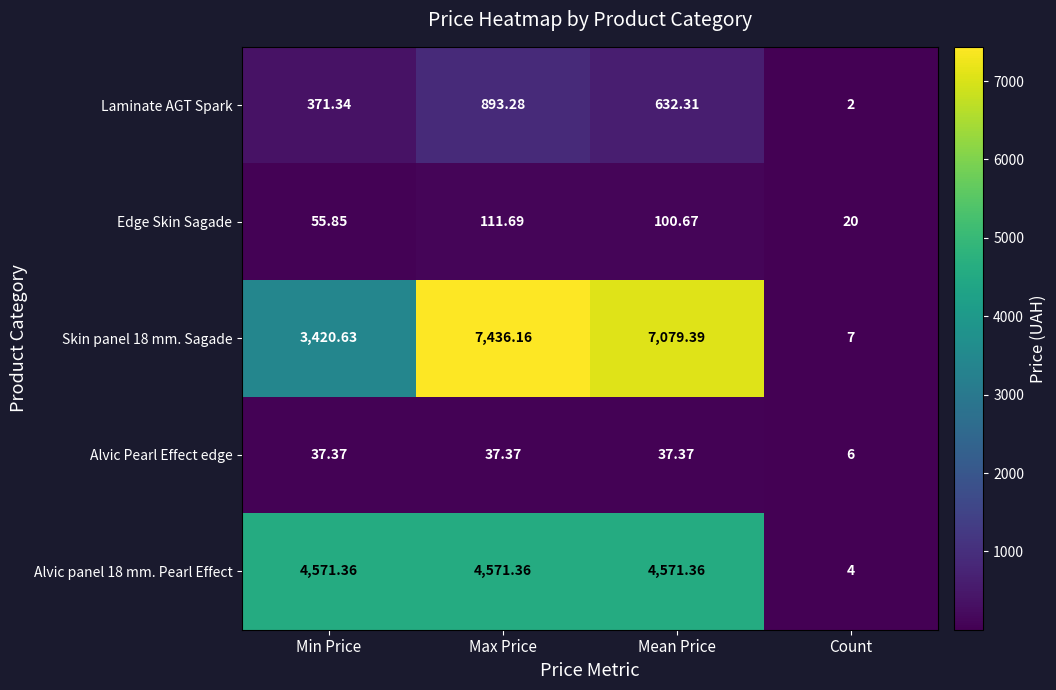

What is the spread (max minus min) of values at Count?

18.0